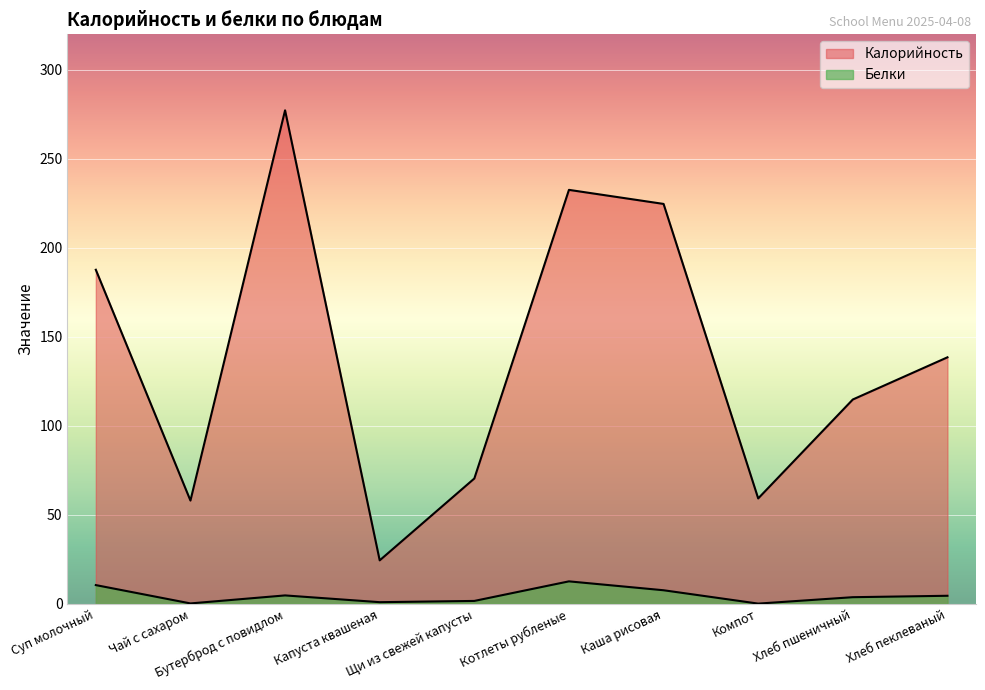

Between Чай с сахаром and Хлеб пшеничный, which series saw the biggest shift?

Калорийность